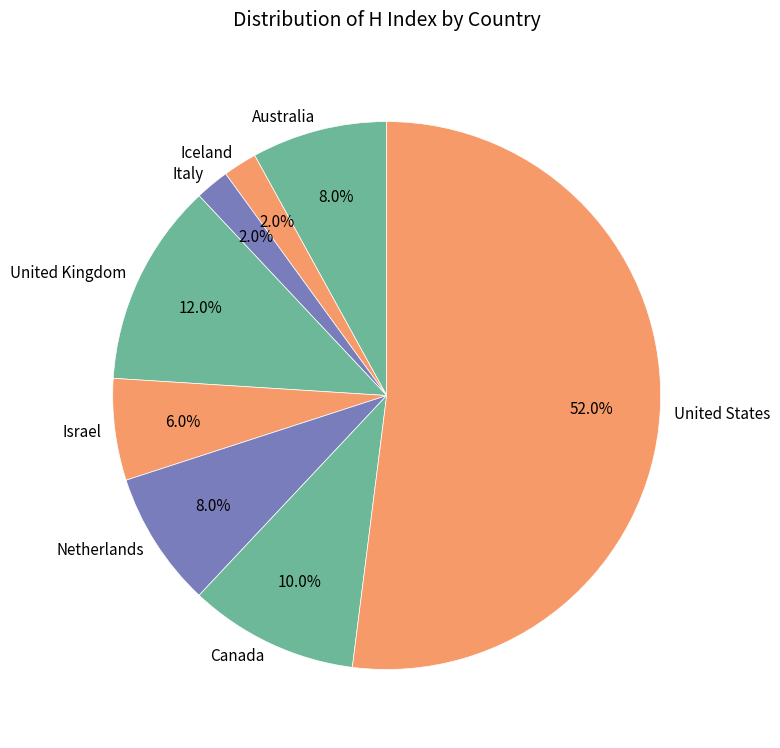

To the nearest percent, what is the difference between the largest and smallest slice percentages?

50%